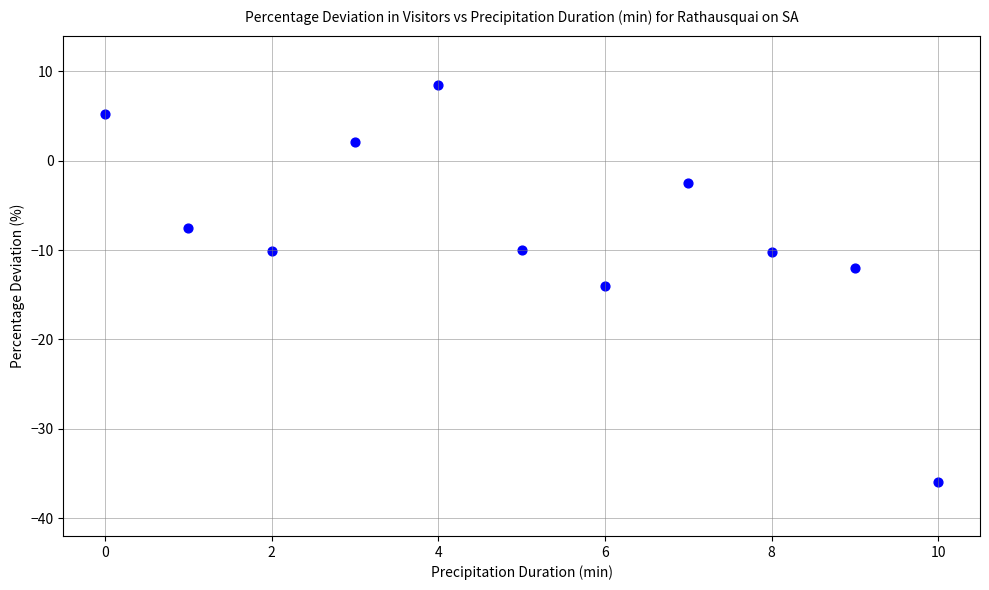

What is the average Y value?

-7.9